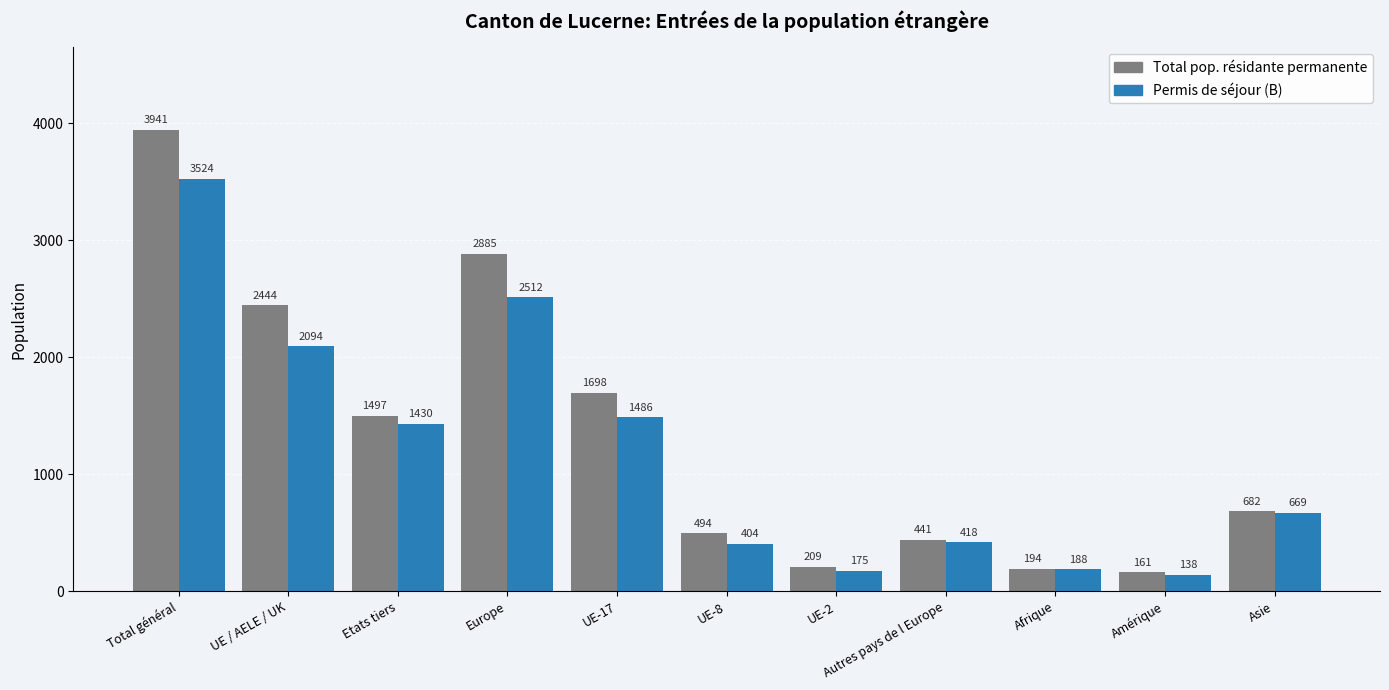

Which series has the widest spread of values?

Total pop. résidante permanente